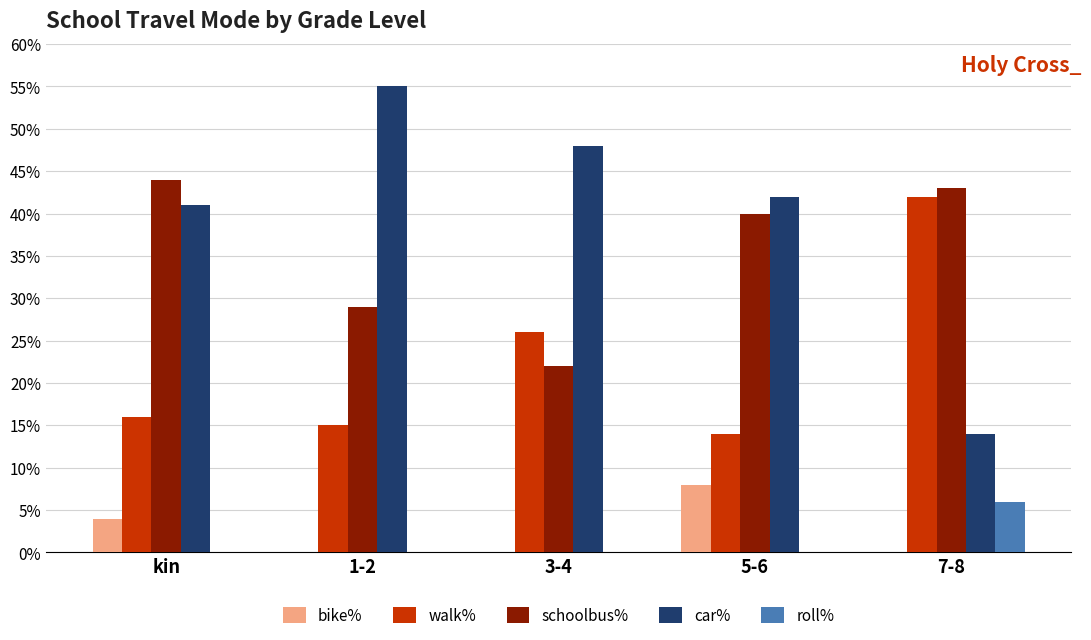

True or false: bike% has a value of 0 at 1-2.

True